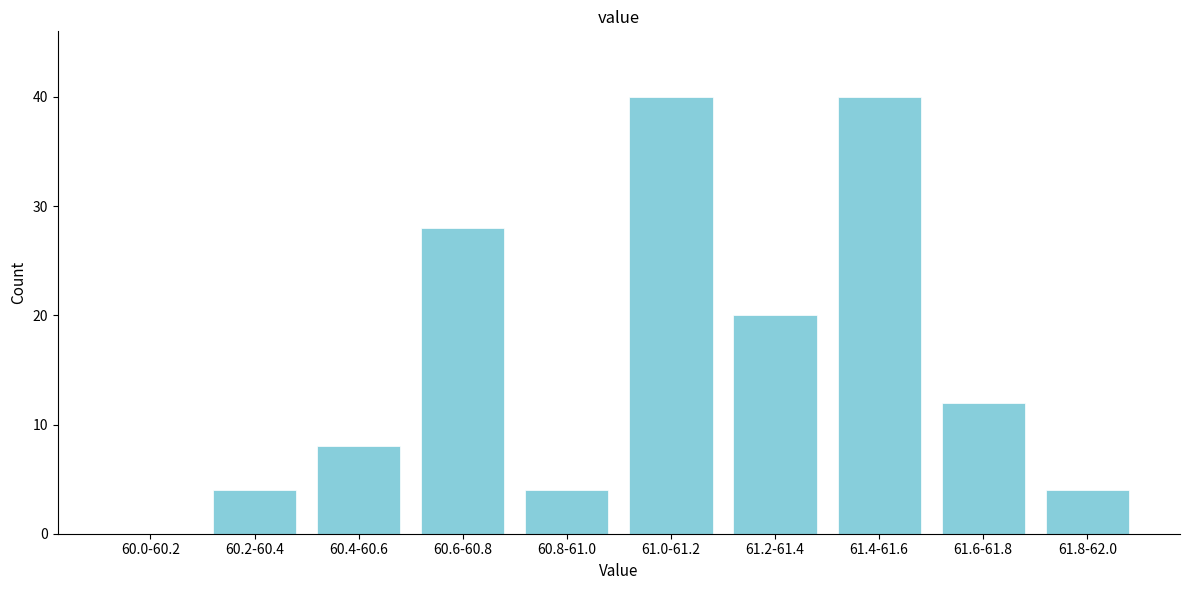

Reading right to left, list all the values displayed in this chart.

61.8-62.0=4	61.6-61.8=12	61.4-61.6=40	61.2-61.4=20	61.0-61.2=40	60.8-61.0=4	60.6-60.8=28	60.4-60.6=8	60.2-60.4=4	60.0-60.2=0